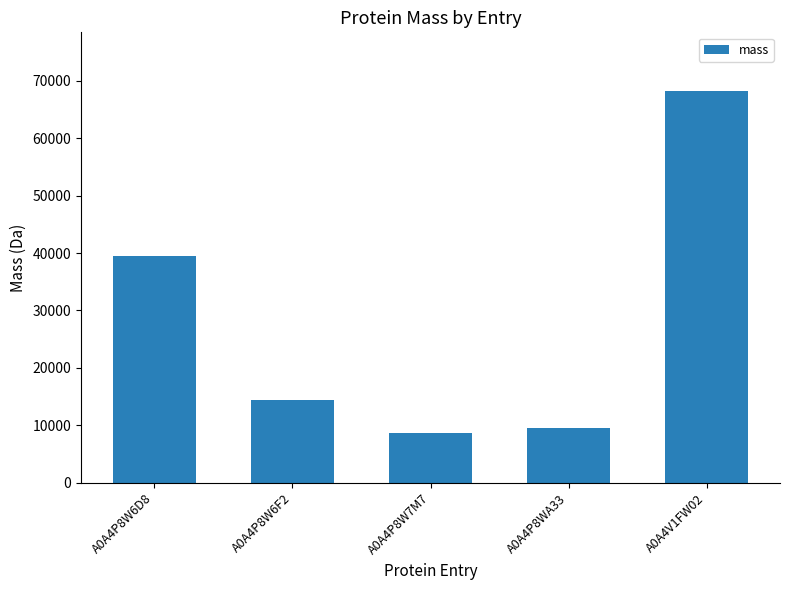

What is the sum of all values?

140204.2